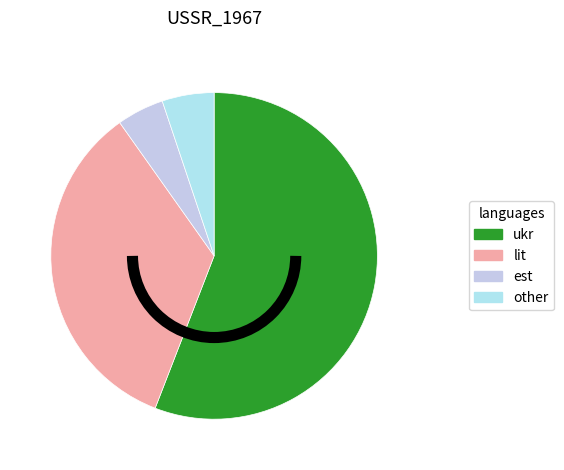

How many slices are in this pie chart?

4